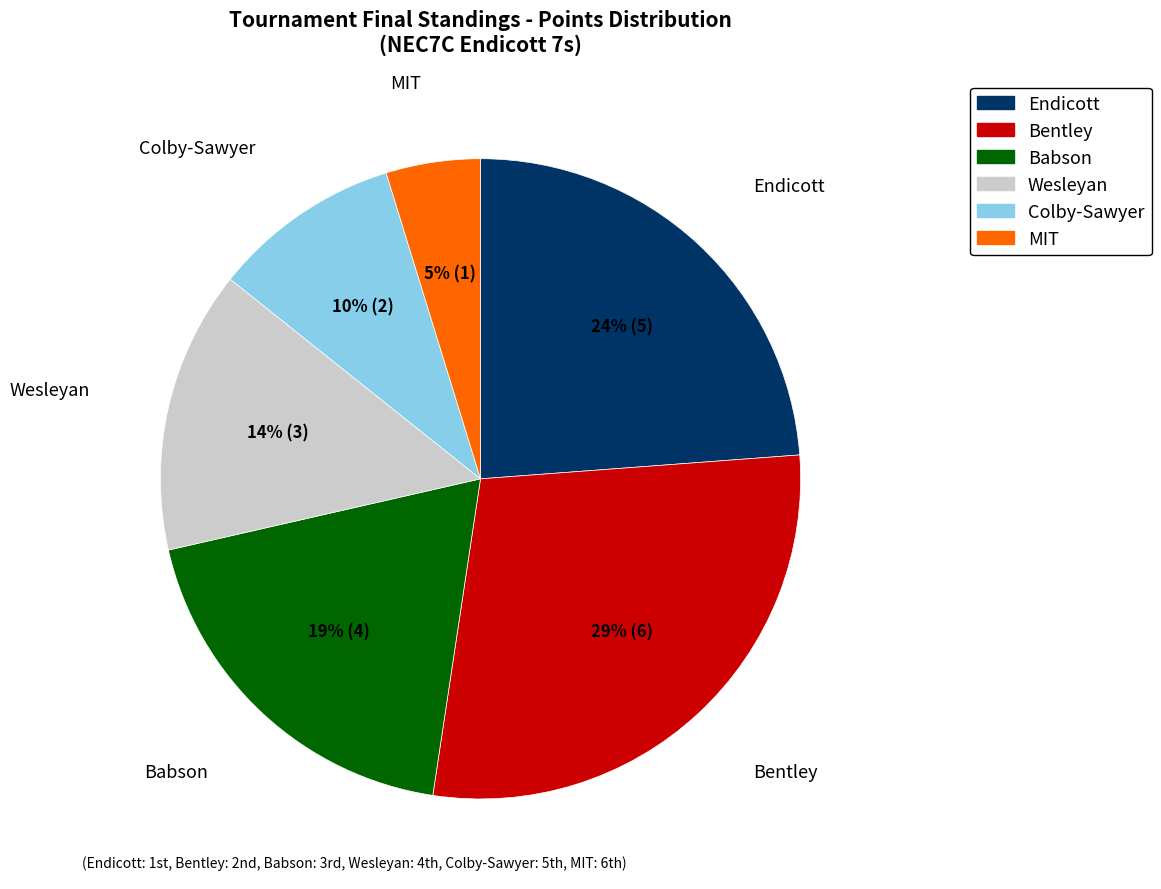

What is the ratio of the value at Bentley to the value at Endicott?

1.2